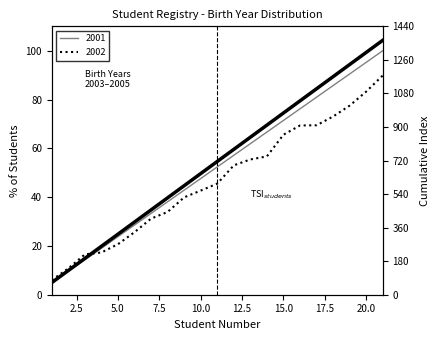

What is the minimum value shown in the chart?

65